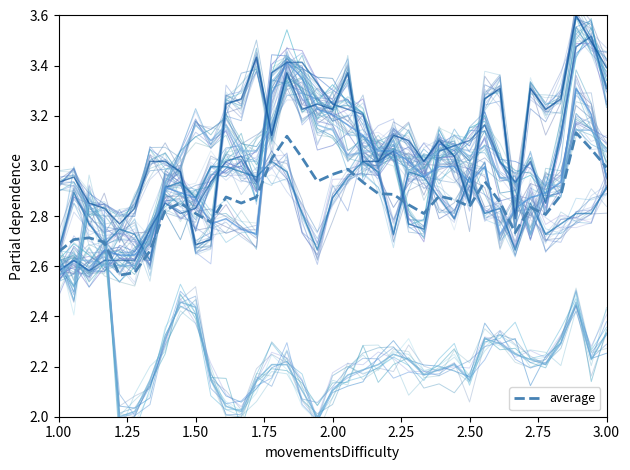

What is the greatest value displayed?

3.6